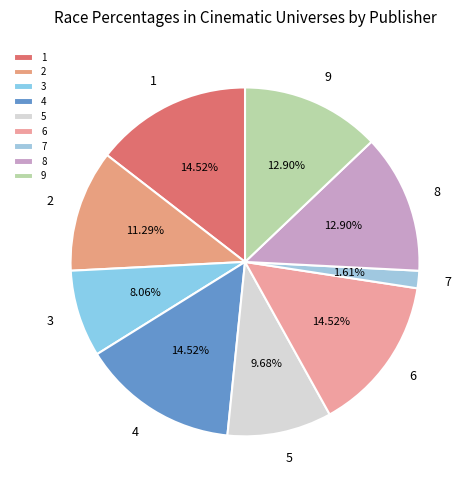

Is the sum of 4 and 9 greater than half?

No